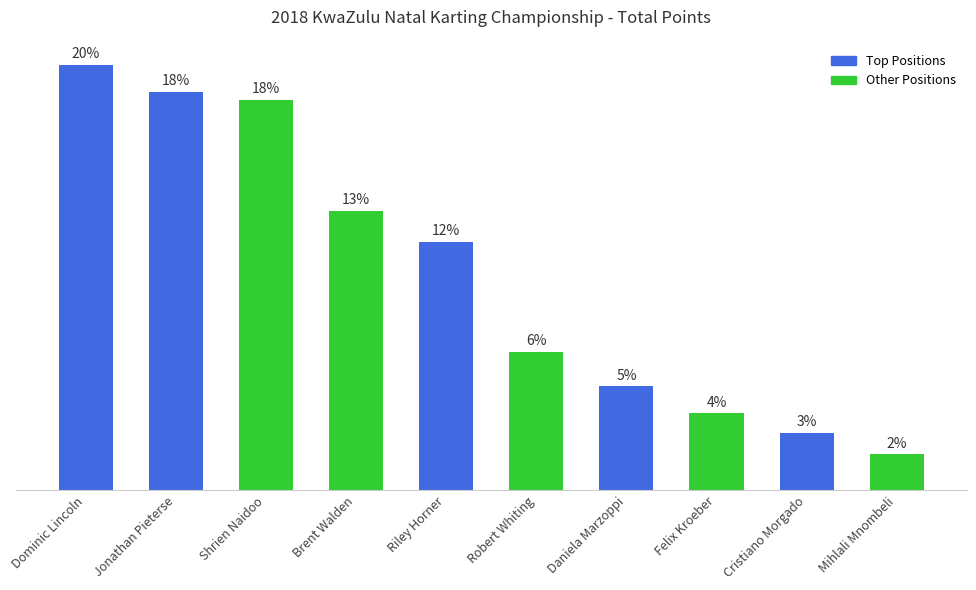

Does the chart contain any negative values?

No